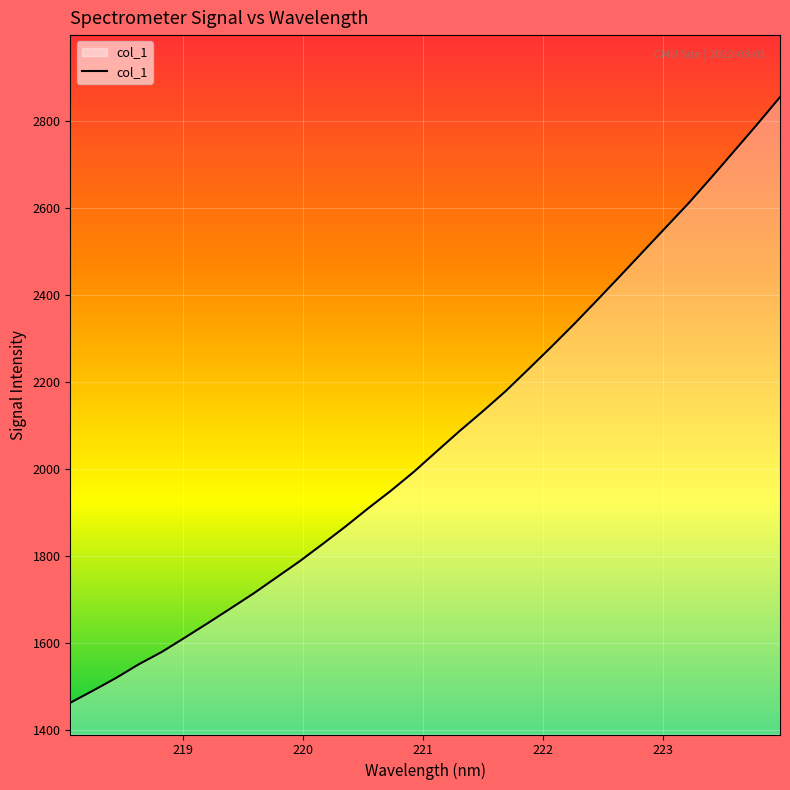

What is the smallest value displayed?

1461.6